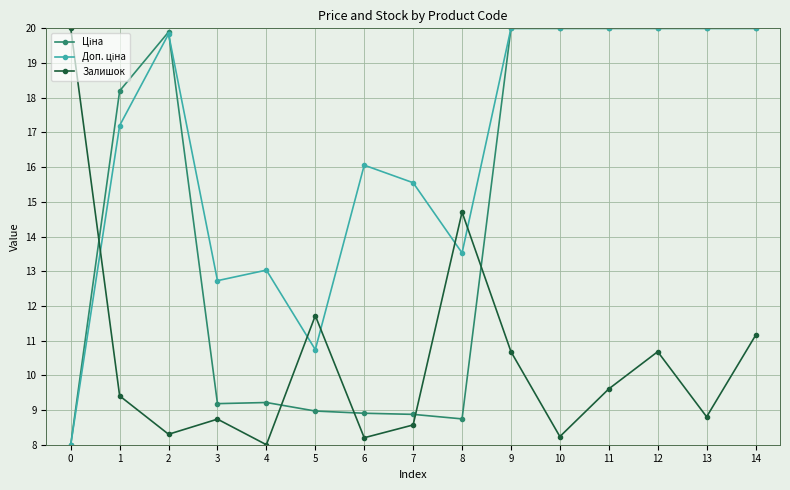

What is the minimum value shown in the chart?

8.0